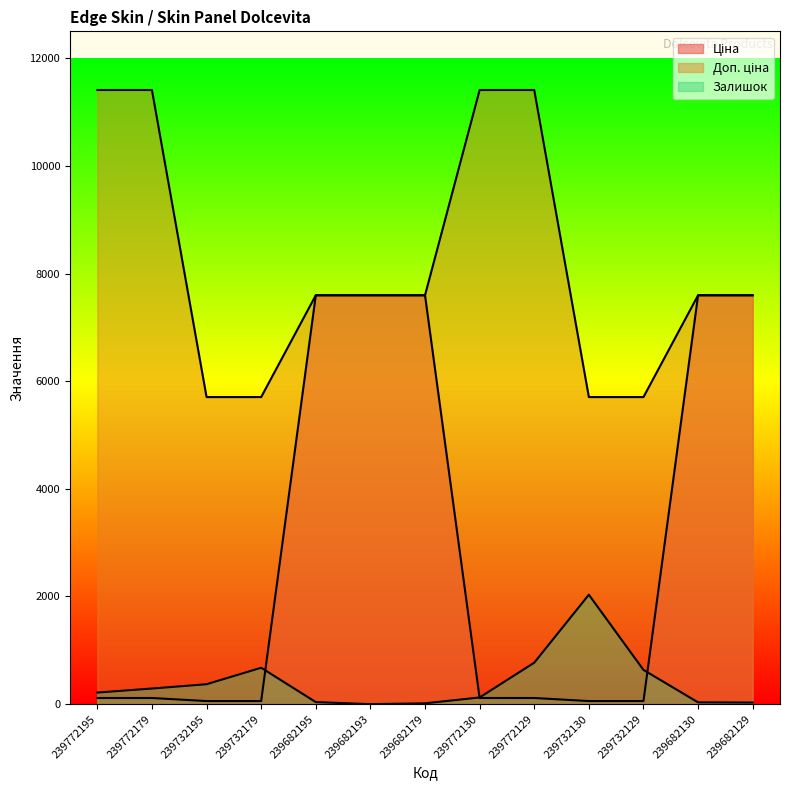

Rank the series at 239732195 from lowest to highest value.

Ціна, Залишок, Доп. ціна